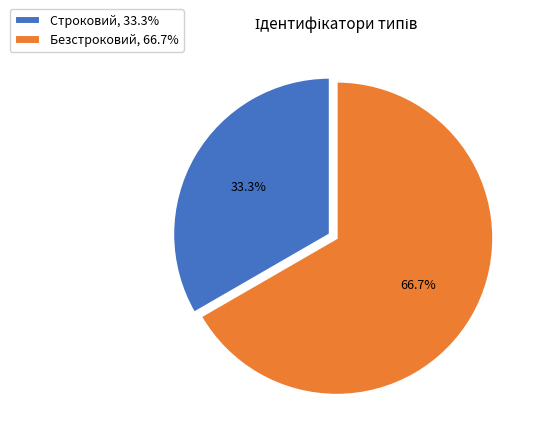

Combined, what portion of the pie is Строковий and Безстроковий?

100.0%